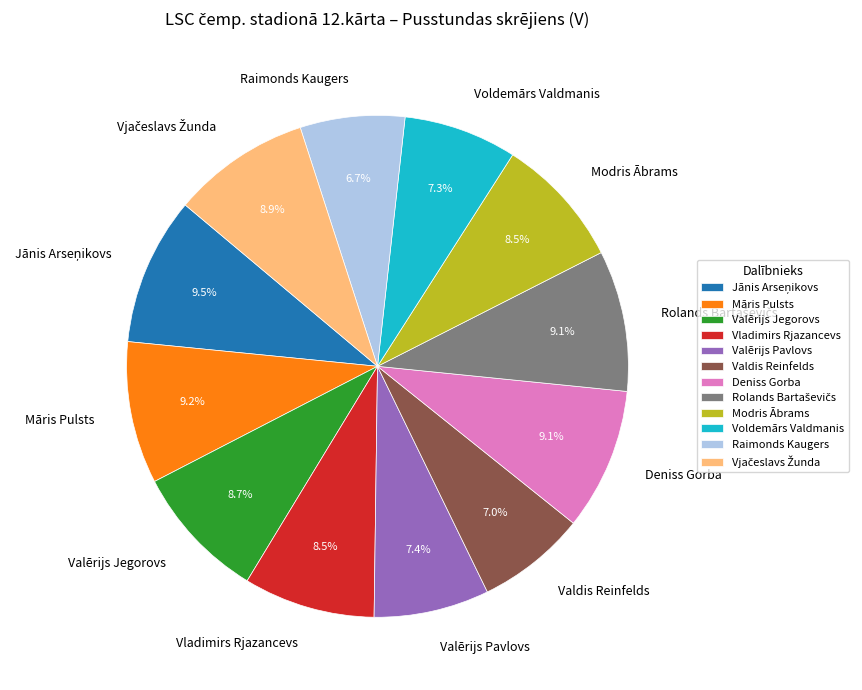

To the nearest percent, what portion does Valērijs Jegorovs represent?

9%